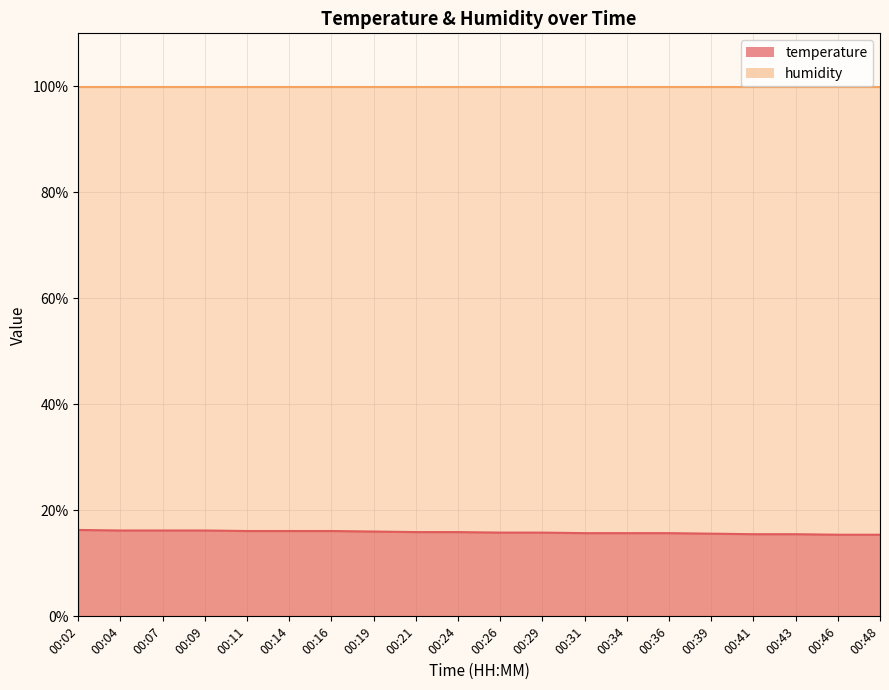

What is the sum of the values at 00:43 and 00:34?

31.2